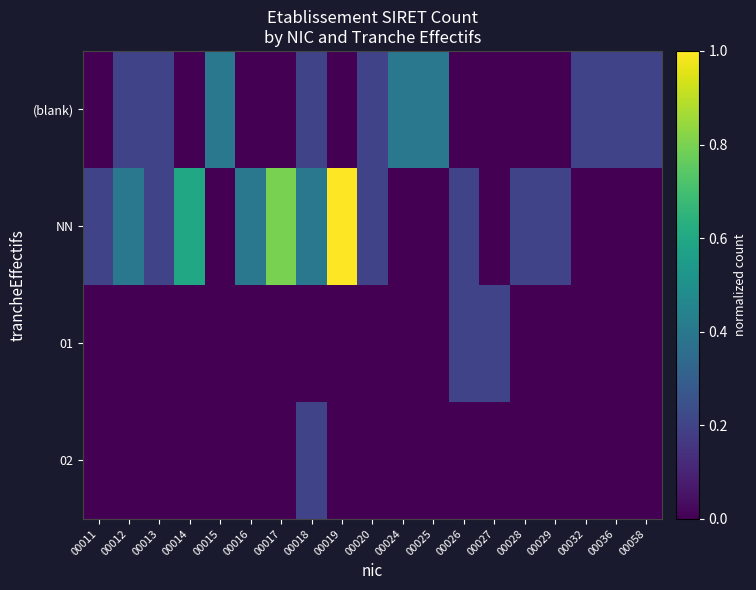

Which category has the lowest value across all series?

00011